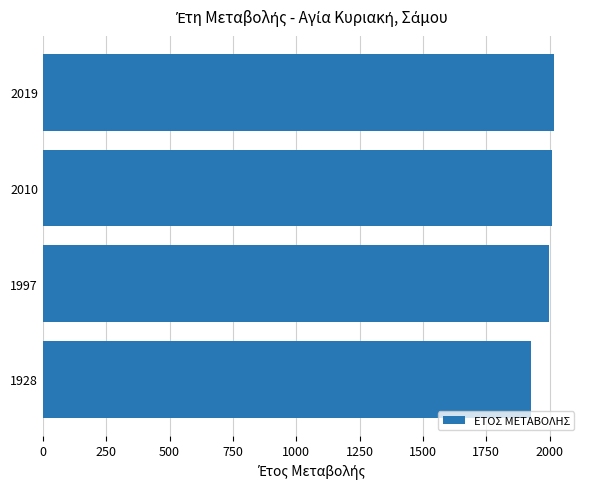

Reading bottom to top, extract all data points from this chart.

1928=1928	1997=1997	2010=2010	2019=2019